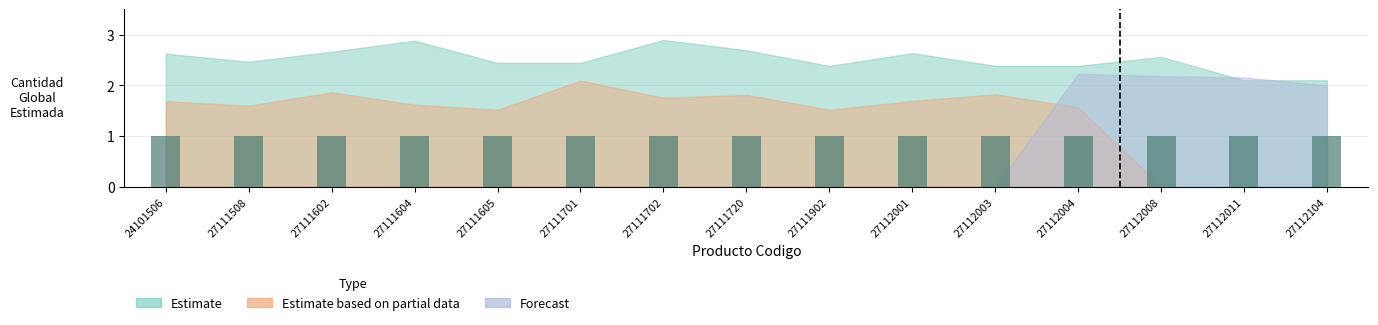

Which series has the widest spread of values?

Estimate based on partial data